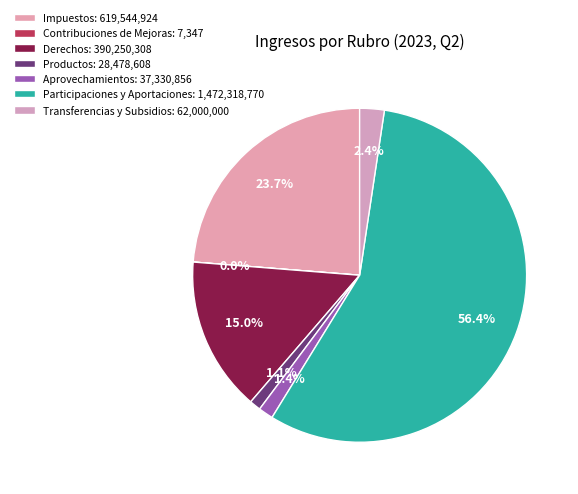

What is the ratio of the value at Derechos to the value at Productos?

13.7